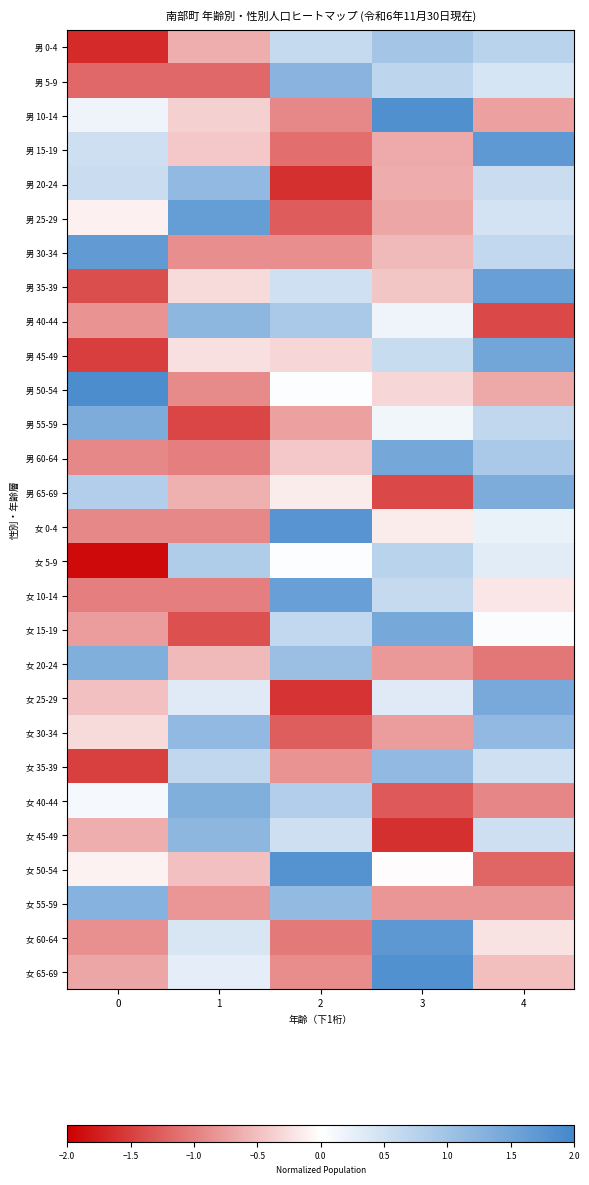

Reading right to left, extract all data points from this chart.

男 0-4: 4=0.7	3=1.0	2=0.6	1=-0.6	0=-1.7
男 5-9: 4=0.4	3=0.7	2=1.2	1=-1.2	0=-1.2
男 10-14: 4=-0.7	3=1.9	2=-0.9	1=-0.4	0=0.2
男 15-19: 4=1.7	3=-0.7	2=-1.1	1=-0.4	0=0.5
男 20-24: 4=0.6	3=-0.7	2=-1.6	1=1.2	0=0.6
男 25-29: 4=0.5	3=-0.7	2=-1.3	1=1.6	0=-0.1
男 30-34: 4=0.6	3=-0.5	2=-0.9	1=-0.9	0=1.7
男 35-39: 4=1.6	3=-0.4	2=0.5	1=-0.3	0=-1.4
男 40-44: 4=-1.4	3=0.2	2=0.9	1=1.2	0=-0.8
男 45-49: 4=1.5	3=0.6	2=-0.3	1=-0.2	0=-1.5
男 50-54: 4=-0.7	3=-0.3	2=0.0	1=-0.9	0=1.9
男 55-59: 4=0.7	3=0.1	2=-0.7	1=-1.4	0=1.4
男 60-64: 4=0.9	3=1.5	2=-0.4	1=-1.0	0=-0.9
男 65-69: 4=1.4	3=-1.4	2=-0.1	1=-0.6	0=0.8
女 0-4: 4=0.2	3=-0.2	2=1.8	1=-0.9	0=-0.9
女 5-9: 4=0.3	3=0.7	2=0.0	1=0.9	0=-1.9
女 10-14: 4=-0.2	3=0.6	2=1.6	1=-1.0	0=-1.0
女 15-19: 4=0.0	3=1.5	2=0.6	1=-1.4	0=-0.8
女 20-24: 4=-1.1	3=-0.8	2=1.1	1=-0.5	0=1.3
女 25-29: 4=1.4	3=0.3	2=-1.6	1=0.3	0=-0.5
女 30-34: 4=1.2	3=-0.8	2=-1.3	1=1.2	0=-0.3
女 35-39: 4=0.5	3=1.2	2=-0.8	1=0.7	0=-1.5
女 40-44: 4=-0.9	3=-1.3	2=0.8	1=1.3	0=0.1
女 45-49: 4=0.5	3=-1.6	2=0.5	1=1.2	0=-0.6
女 50-54: 4=-1.2	3=-0.0	2=1.8	1=-0.5	0=-0.1
女 55-59: 4=-0.8	3=-0.8	2=1.2	1=-0.8	0=1.3
女 60-64: 4=-0.2	3=1.7	2=-1.0	1=0.4	0=-0.9
女 65-69: 4=-0.5	3=1.8	2=-0.9	1=0.3	0=-0.7